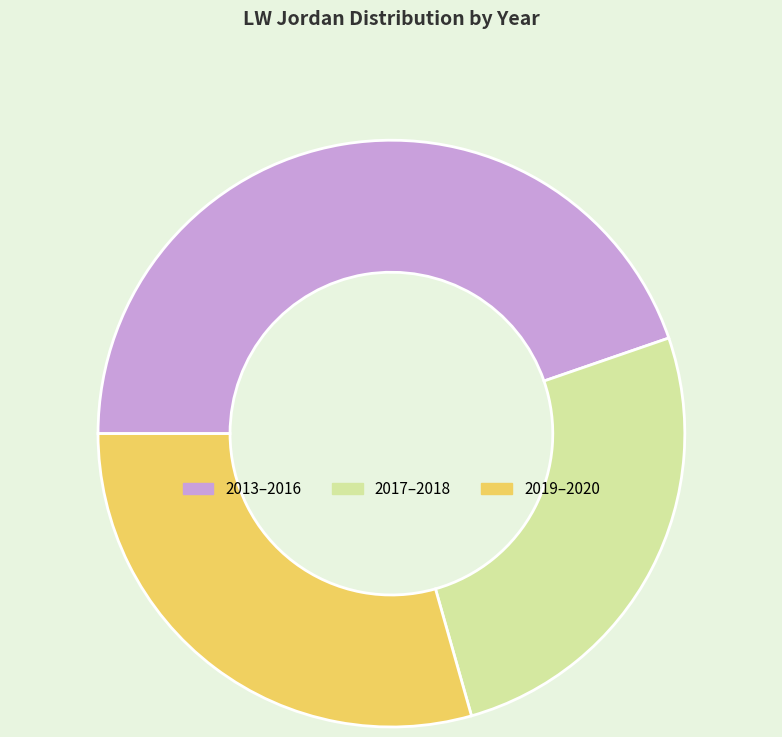

Is it true that 2013–2016 is 45% of the pie?

True